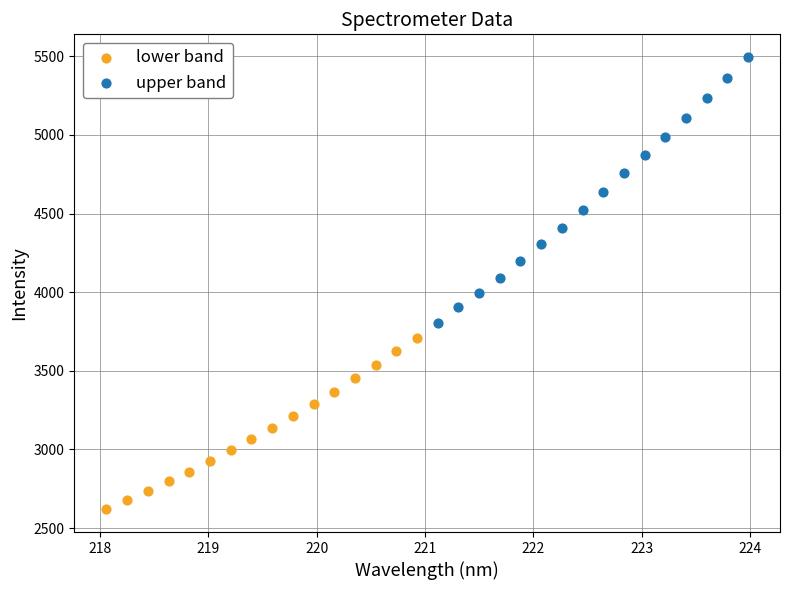

Which series reaches the minimum Y coordinate?

lower band